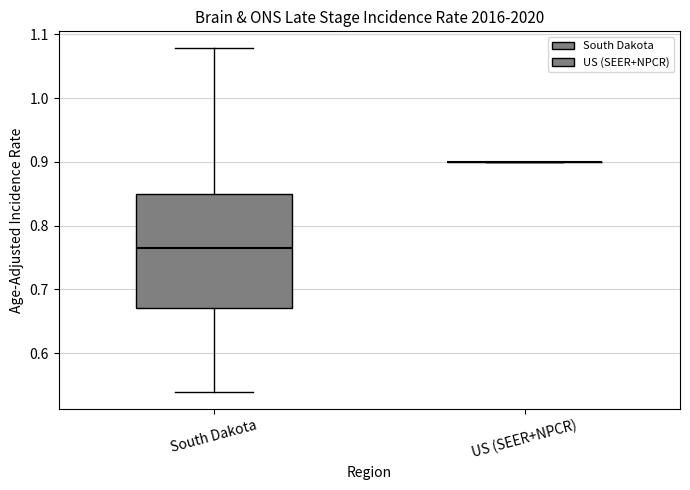

Which box is the tallest, from its lower edge to its upper edge?

South Dakota